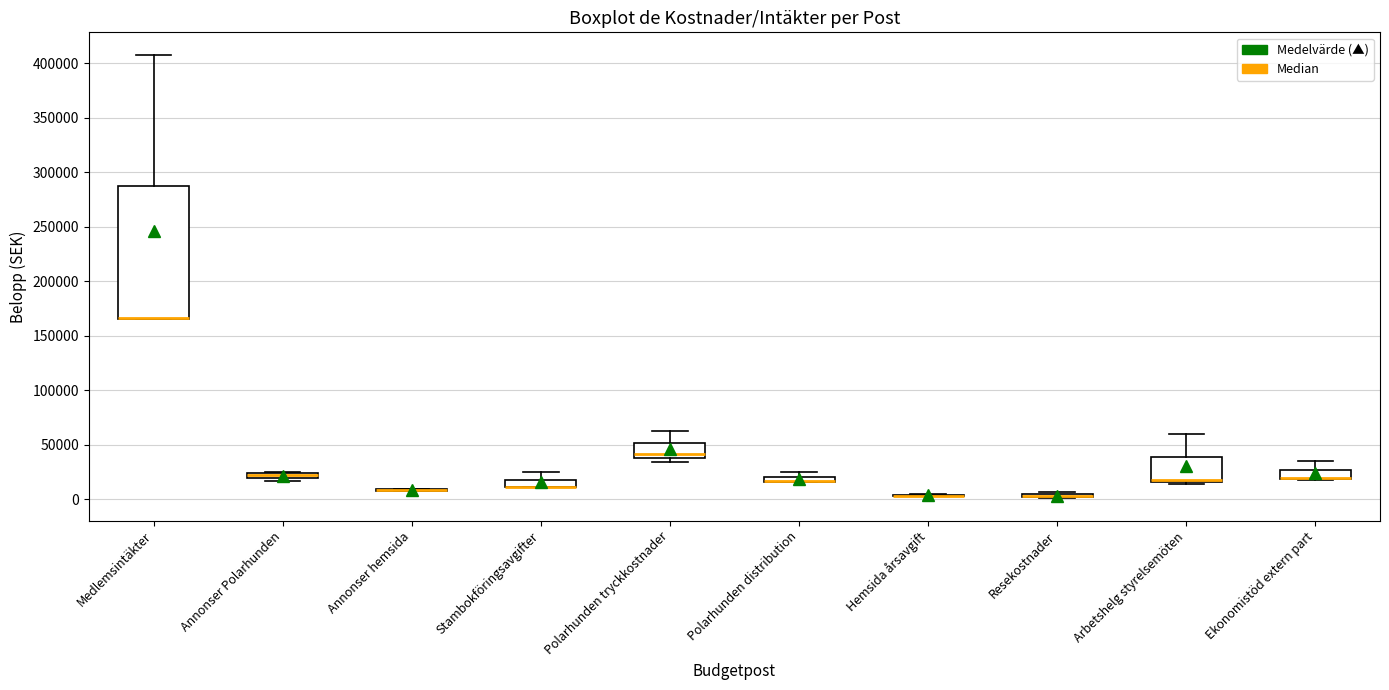

Where does the upper whisker of the box for Stambokföringsavgifter end on the y-axis? The values are not printed on the chart, so give them approximately, as read against the axis.

25000